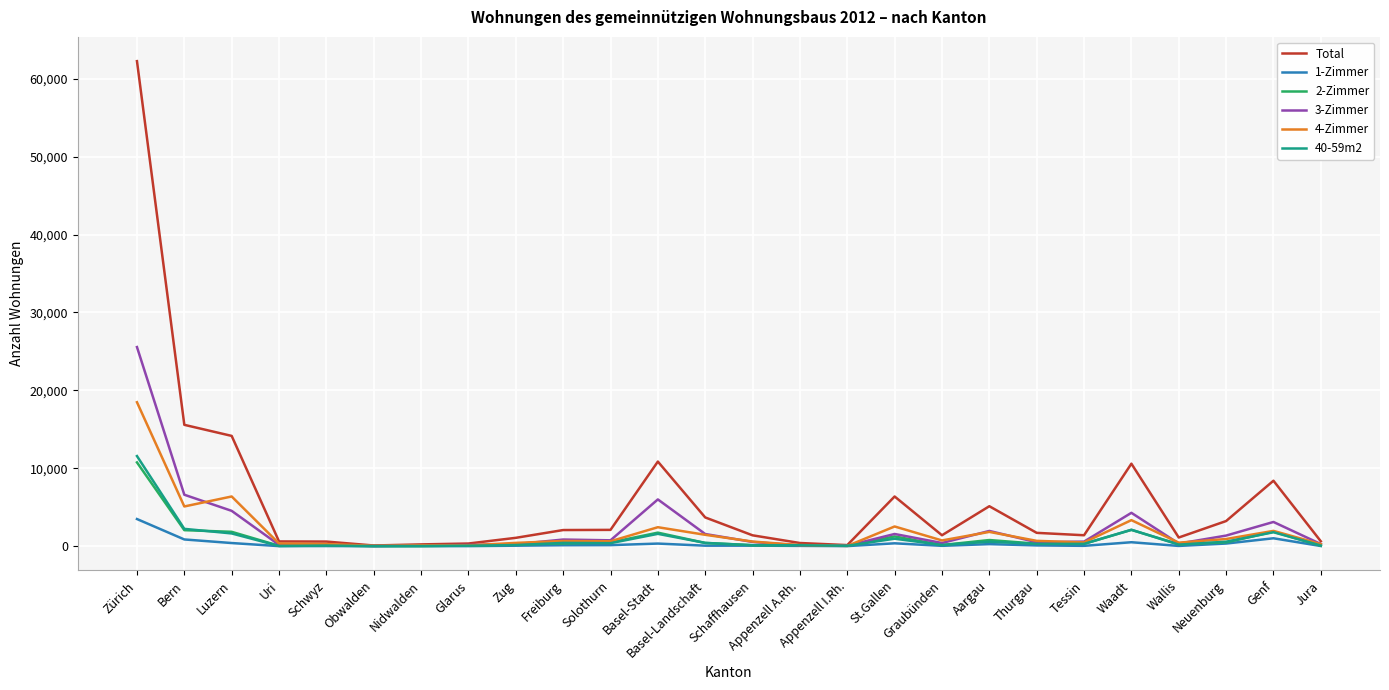

What are all the series names shown in the legend?

Total, 1-Zimmer, 2-Zimmer, 3-Zimmer, 4-Zimmer, 40-59m2